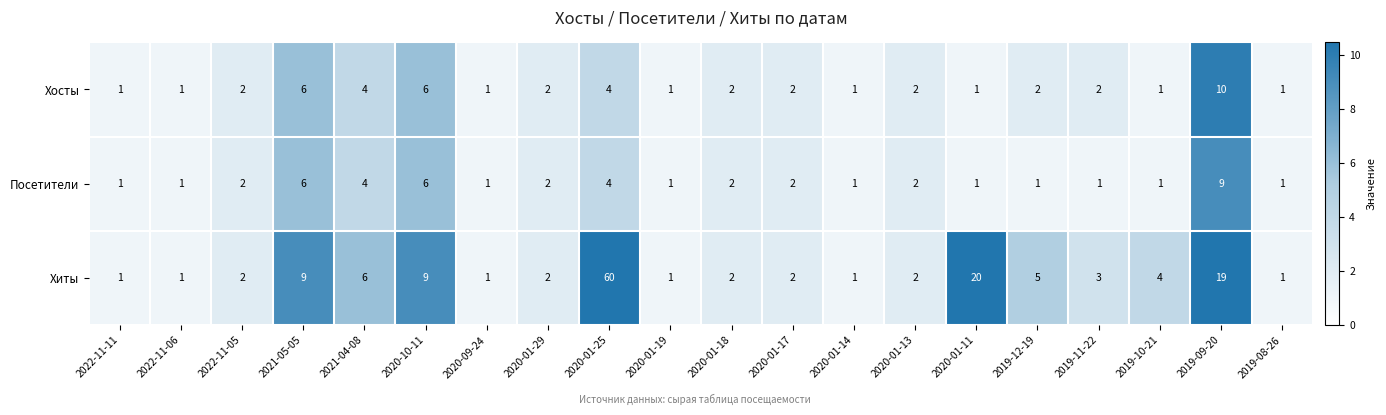

How many Хосты values are between 1 and 4?

17